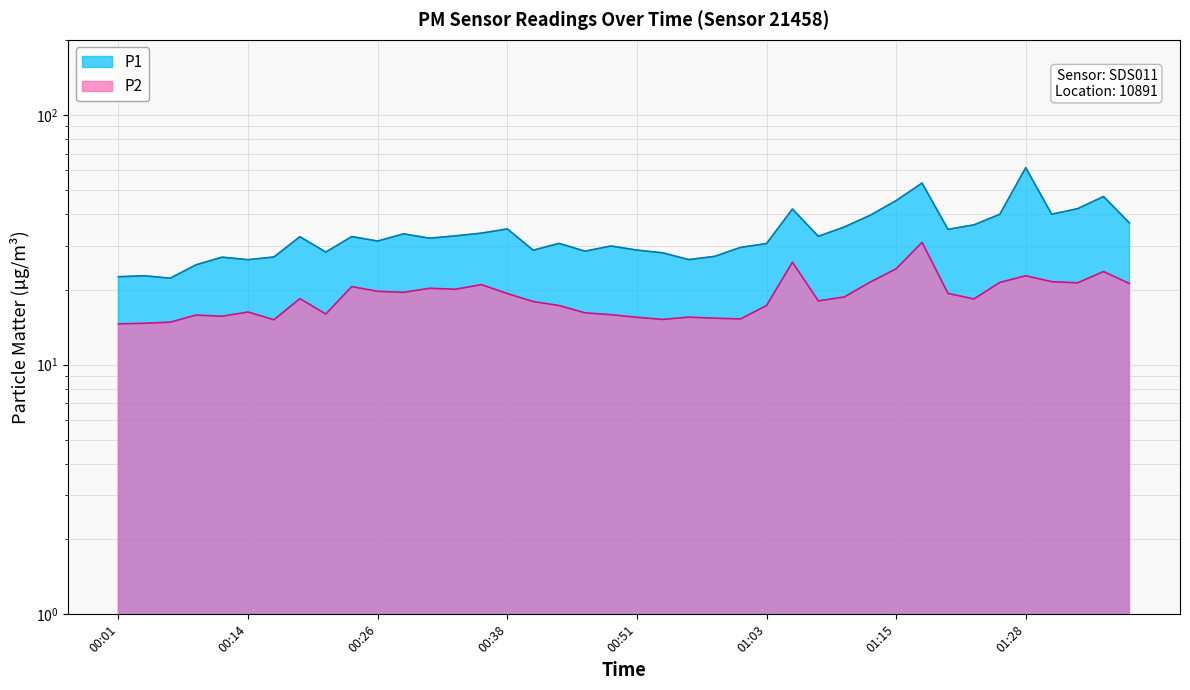

Where is P1 nearest to the value 41?

01:30